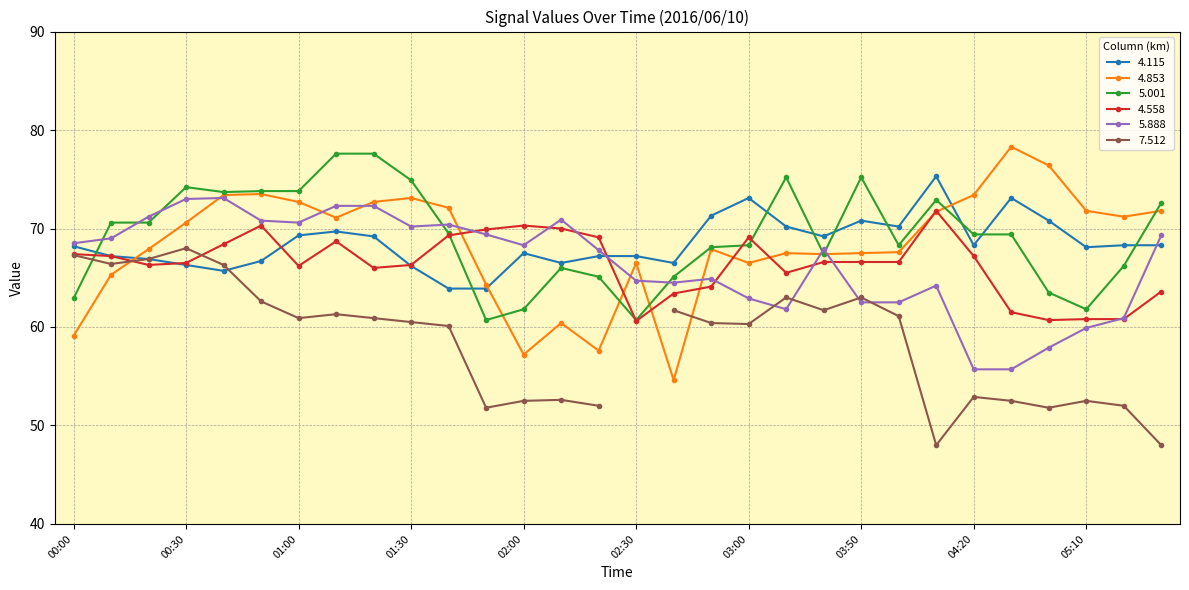

What is the label of the 11th point from the left?

01:40